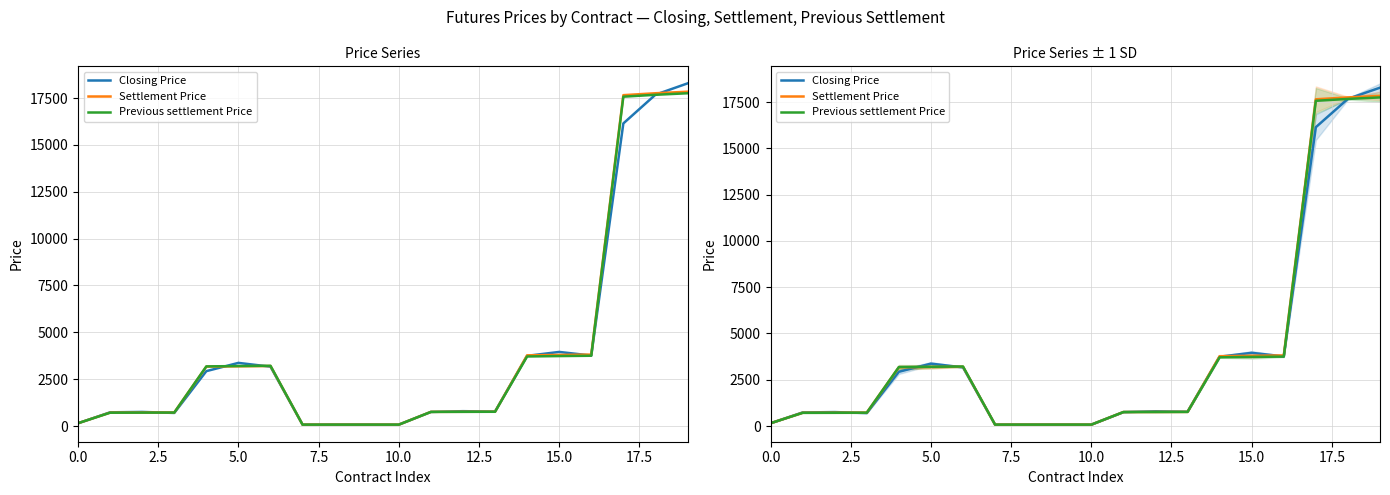

Which category has the highest value in the Previous settlement Price series?

19